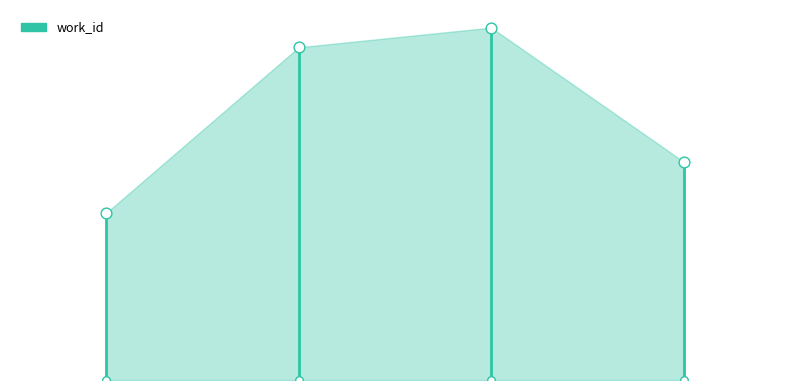

Approximately how many times larger is the value at 19461 compared to 9339?

2.0